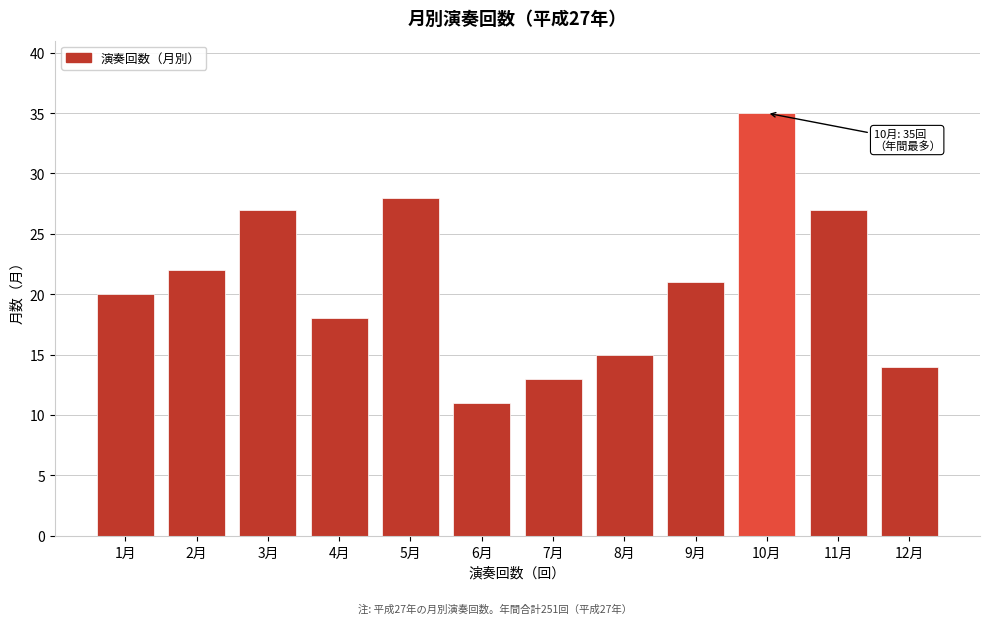

Reading left to right, what are all the values shown in this chart?

1月=20	2月=22	3月=27	4月=18	5月=28	6月=11	7月=13	8月=15	9月=21	10月=35	11月=27	12月=14